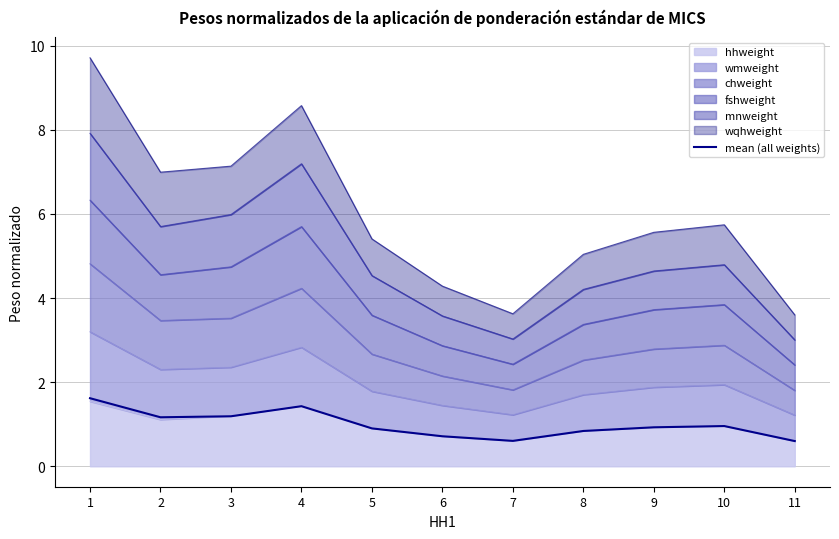

What is the difference between the maximum and minimum values?

1.0